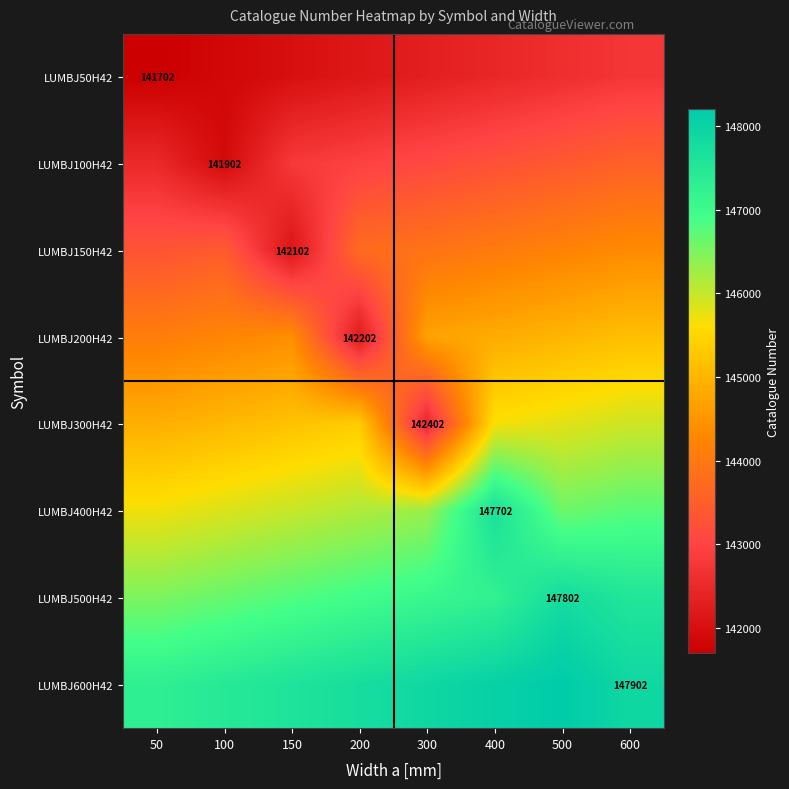

The value of LUMBJ500H42 at 500 is 147802. True or false?

True